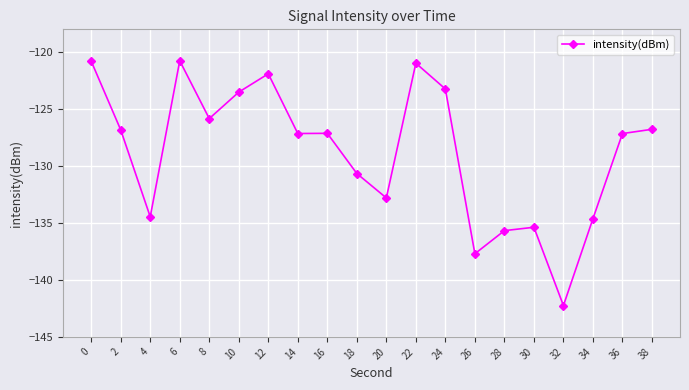

What is the value of the 8th point from the left?

-127.1